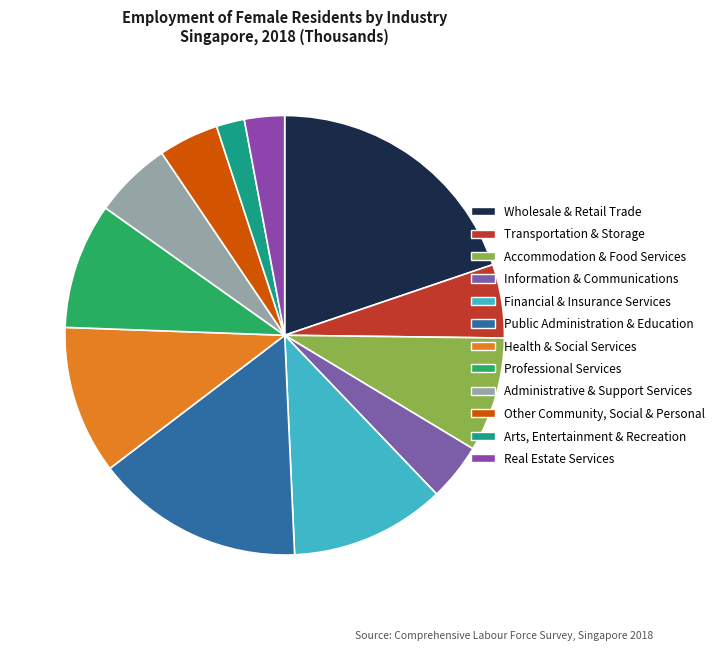

To the nearest percent, what is the combined percentage of Financial & Insurance Services and Professional Services?

21%